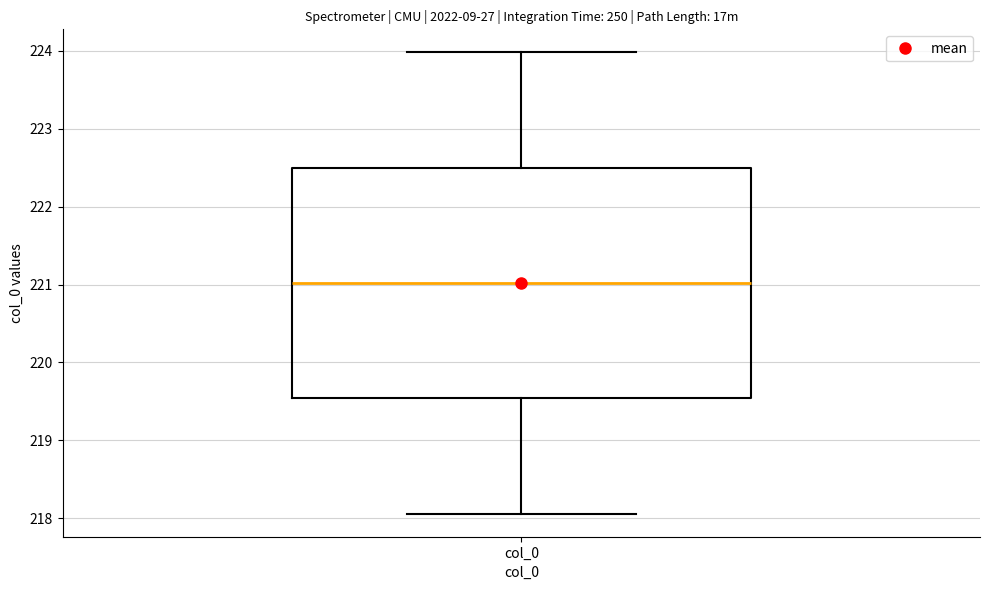

Where does the lower whisker of the box for col_0 end on the y-axis? The values are not printed on the chart, so give them approximately, as read against the axis.

218.1